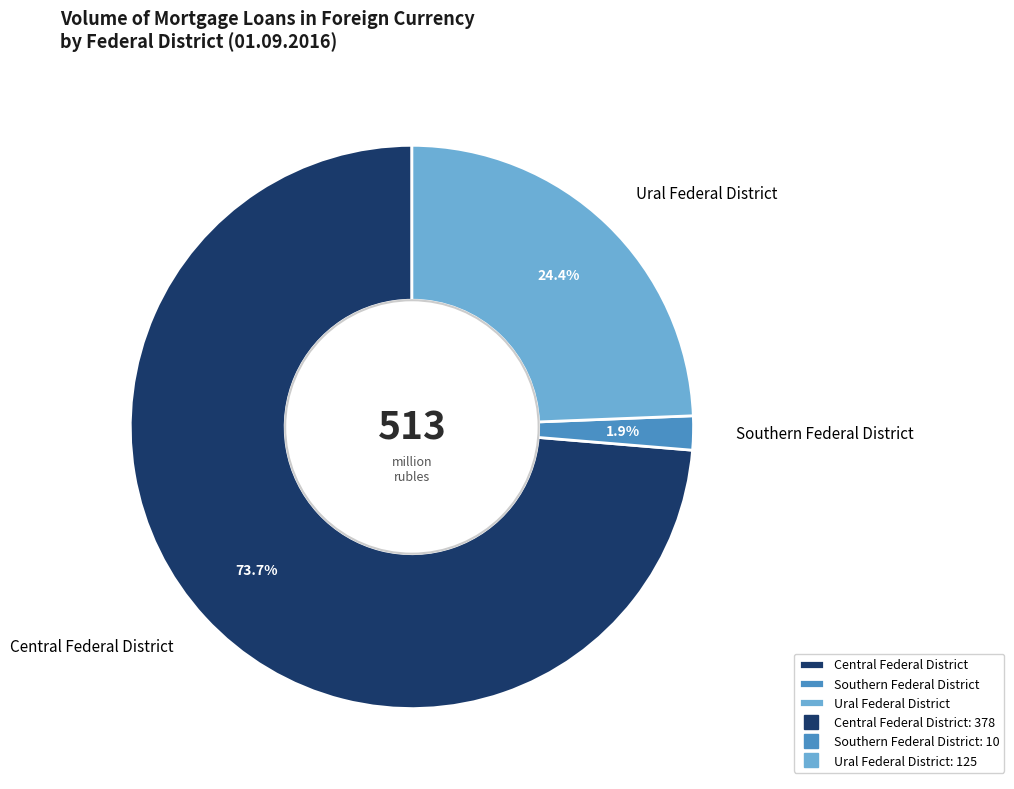

What percentage is NOT represented by Ural Federal District?

75.6%